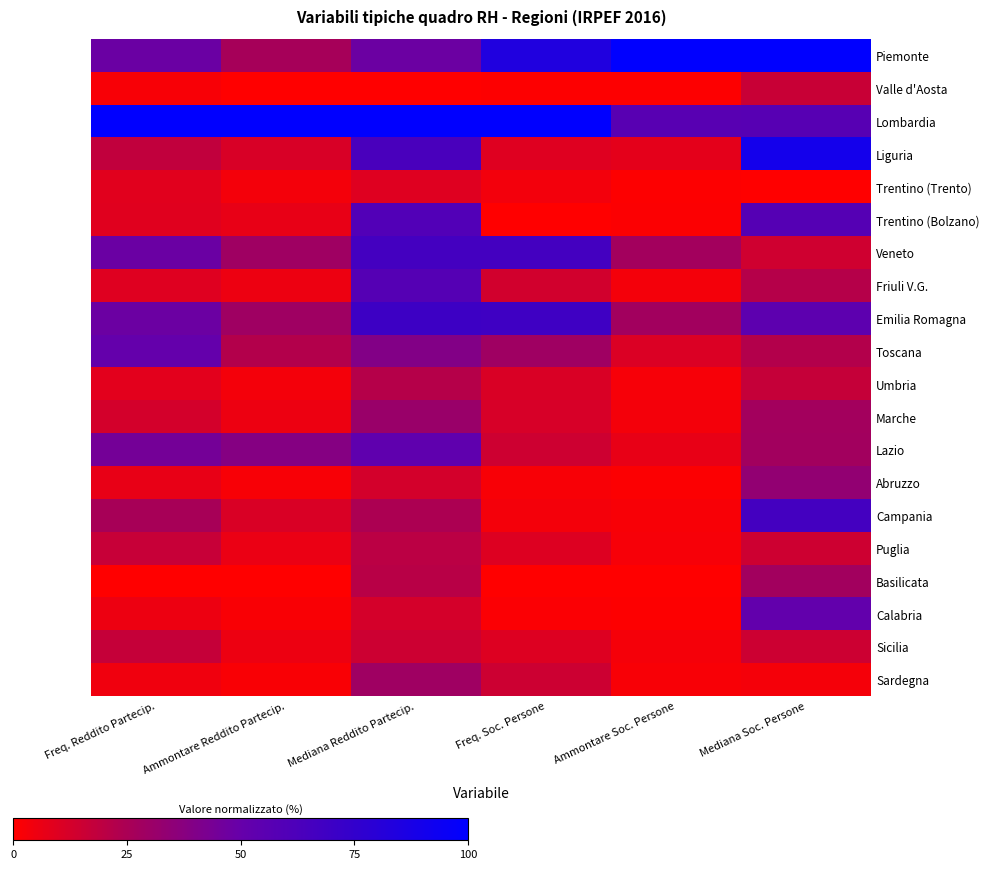

Which has a higher value, Freq. Reddito Partecip. or Freq. Soc. Persone?

Freq. Soc. Persone